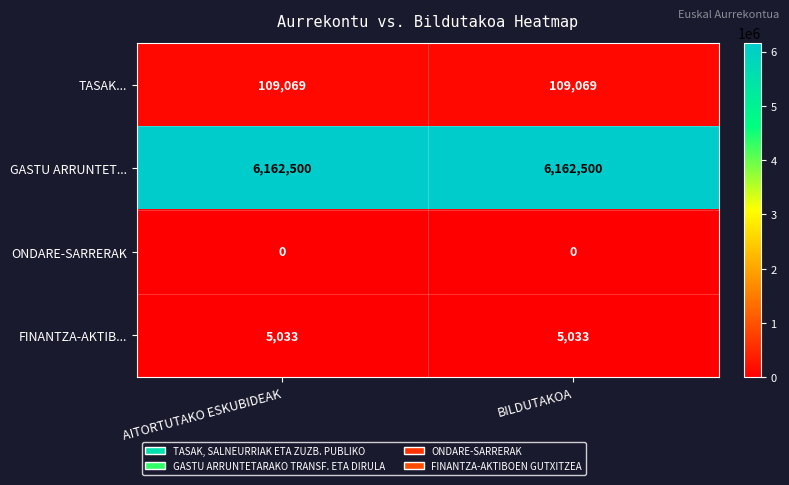

Reading right to left, extract all data points from this chart.

TASAK...: BILDUTAKOA=109069	AITORTUTAKO ESKUBIDEAK=109069
GASTU ARRUNTET...: BILDUTAKOA=6162500	AITORTUTAKO ESKUBIDEAK=6162500
ONDARE-SARRERAK: BILDUTAKOA=0	AITORTUTAKO ESKUBIDEAK=0
FINANTZA-AKTIB...: BILDUTAKOA=5033	AITORTUTAKO ESKUBIDEAK=5033